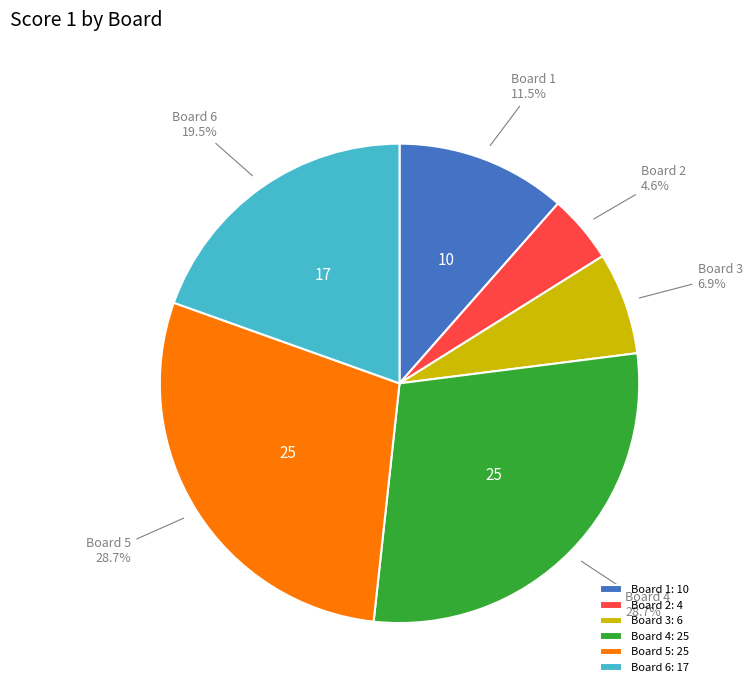

Which has a higher value, Board 3: 6 or Board 6: 17?

Board 6: 17